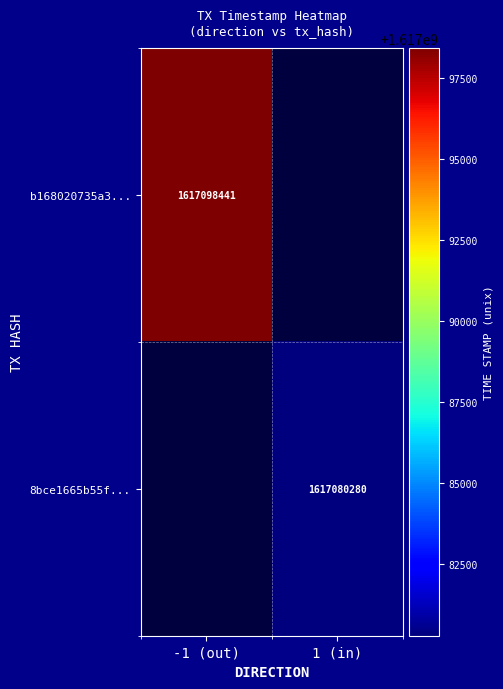

Is it true that 8bce1665b55f... equals 1617080280 at 1 (in)?

True